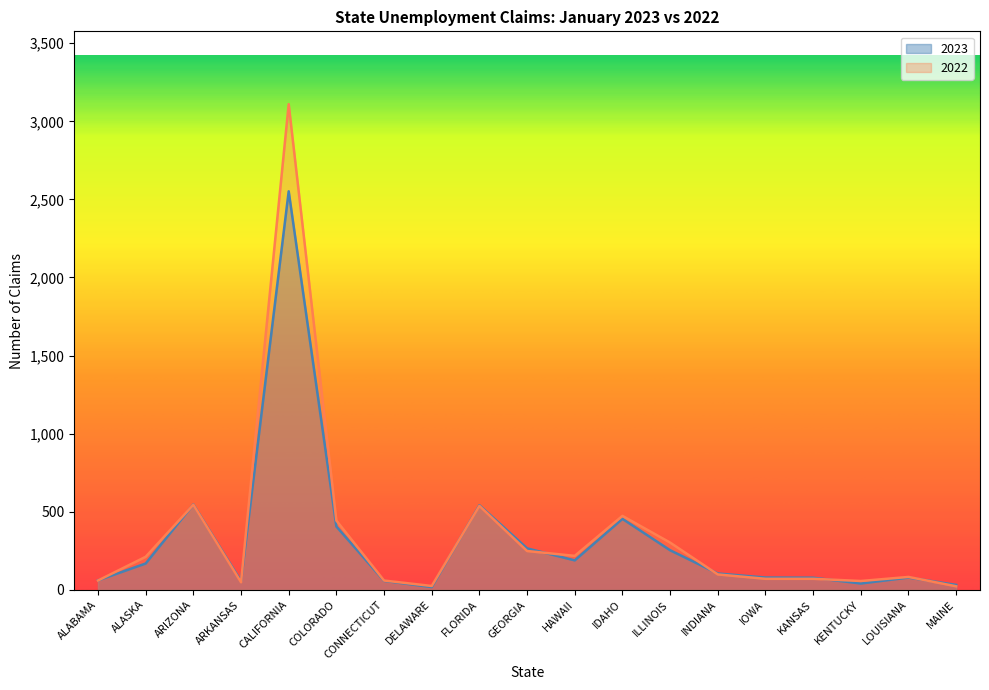

Between which two adjacent categories do 2022 and 2023 first intersect?

ALABAMA and ALASKA